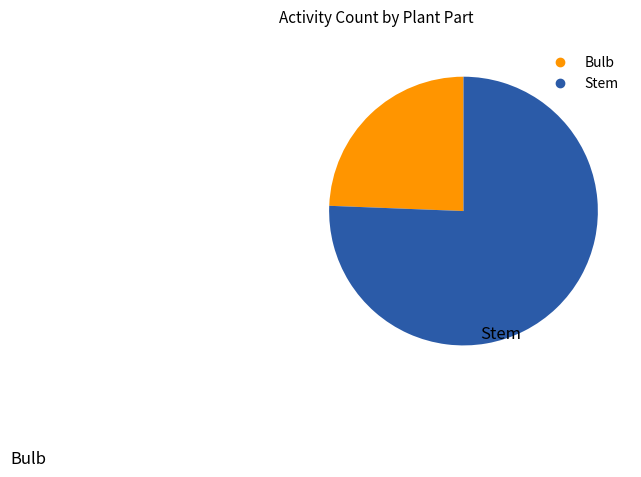

Is there a majority slice in this chart?

Yes